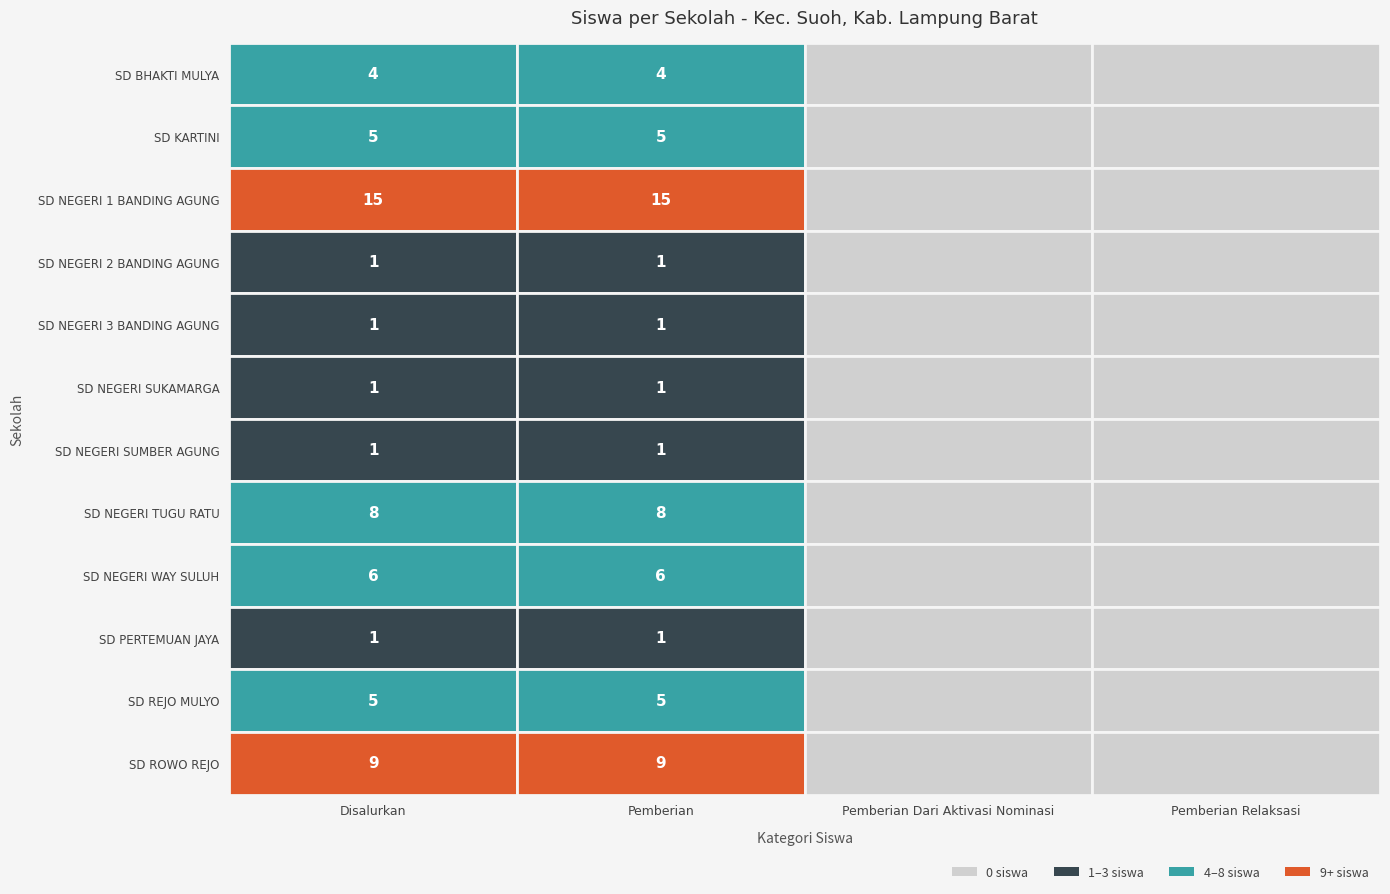

What is the difference between the SD KARTINI values at 1 and 3?

5